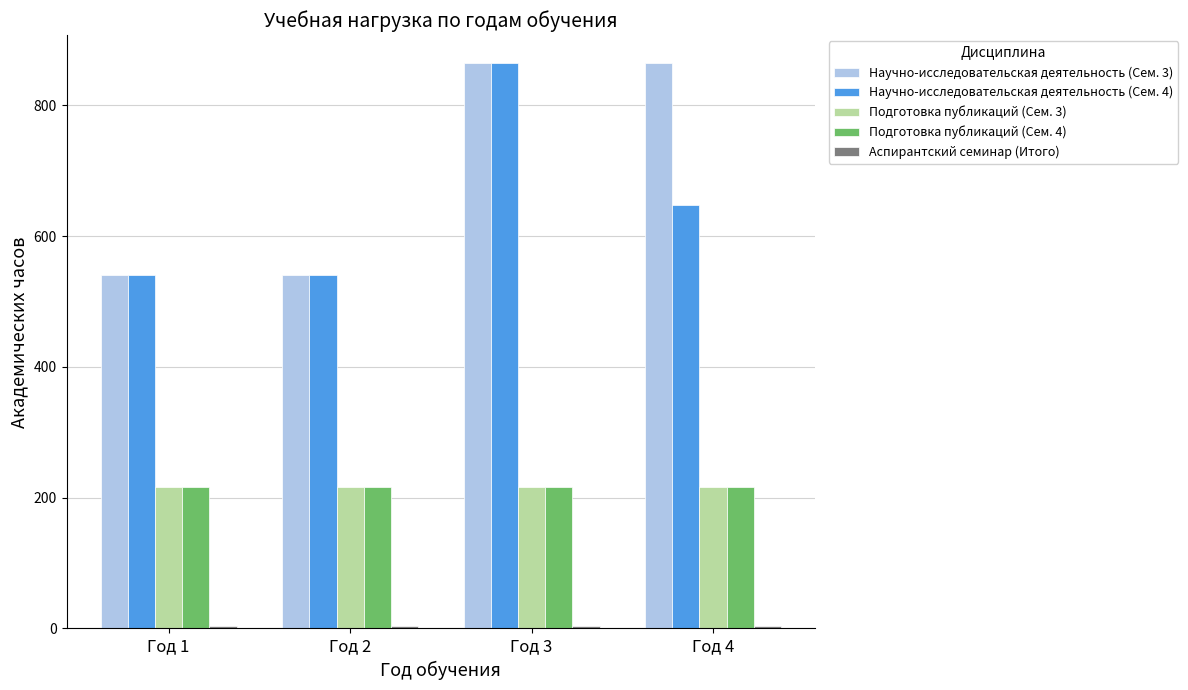

True or false: Подготовка публикаций (Сем. 3) has a value of 369 at Год 3.

False